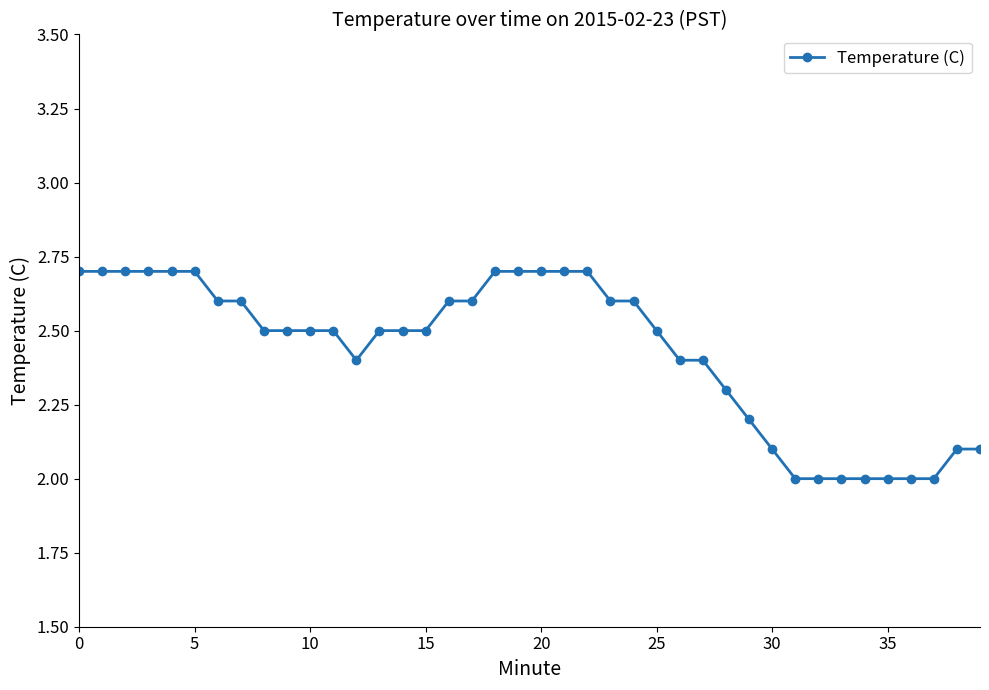

What is the average value?

2.4